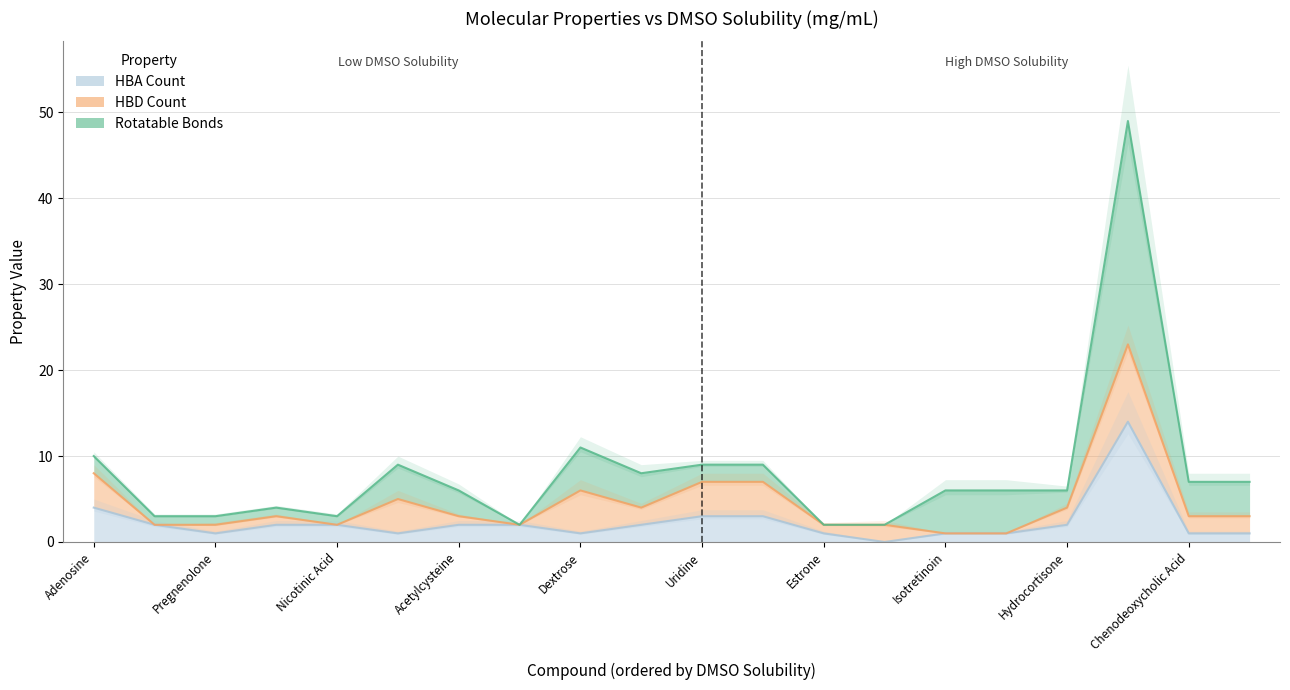

The value of HBA_Count at Progesterone is 1. True or false?

False